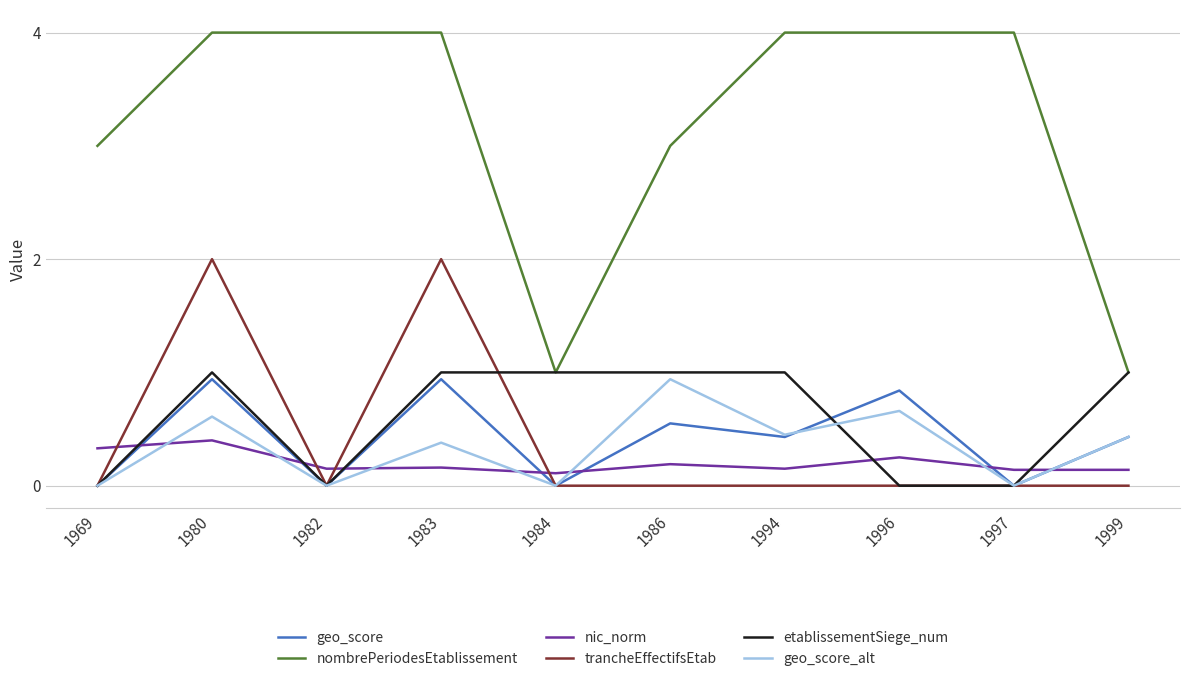

After their last crossing, which series has the higher values: trancheEffectifsEtab or etablissementSiege_num?

etablissementSiege_num